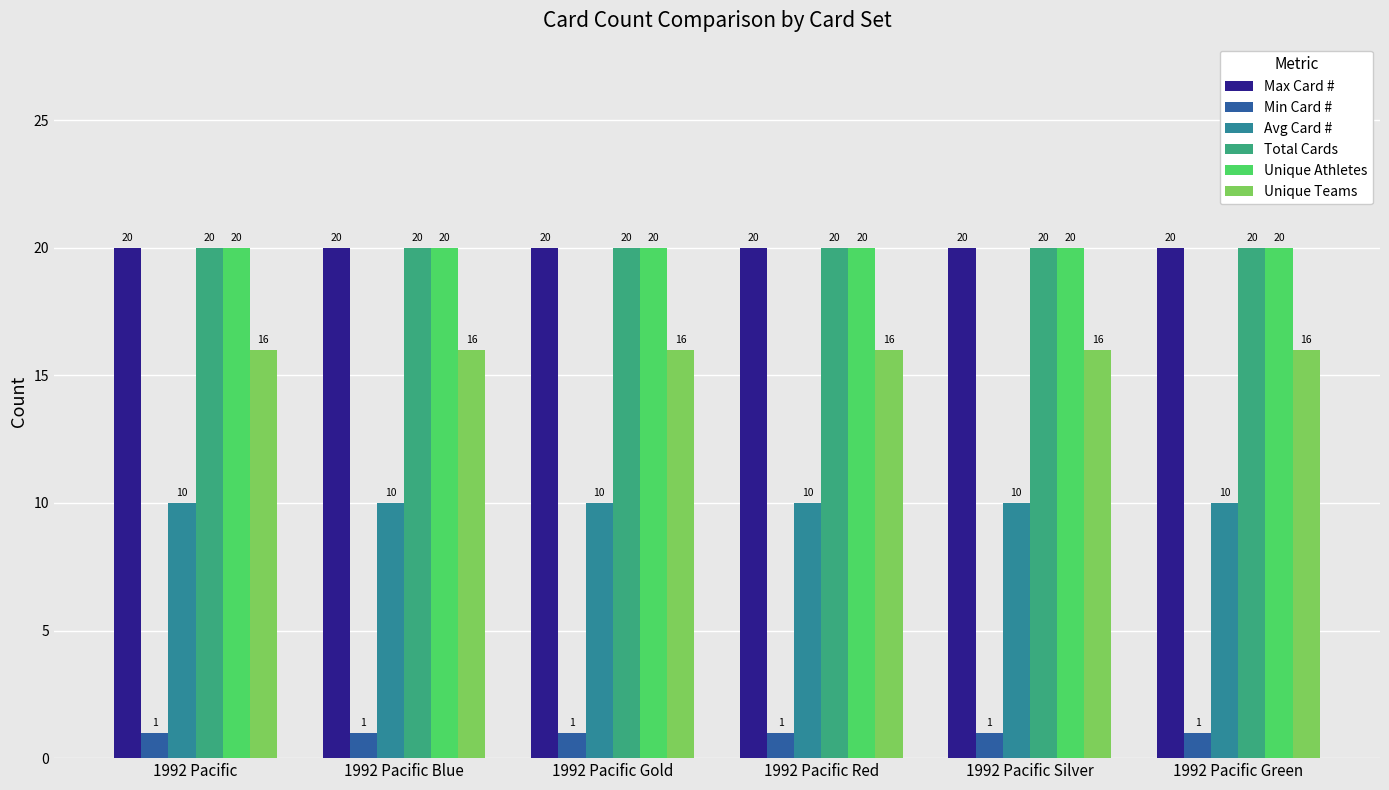

What is the difference between the highest and lowest values at 1992 Pacific Gold?

19